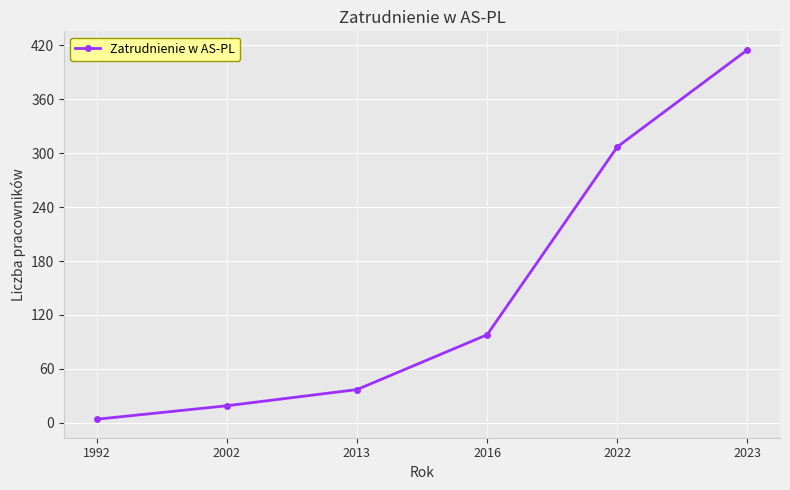

Which category has the highest value across all series?

2023